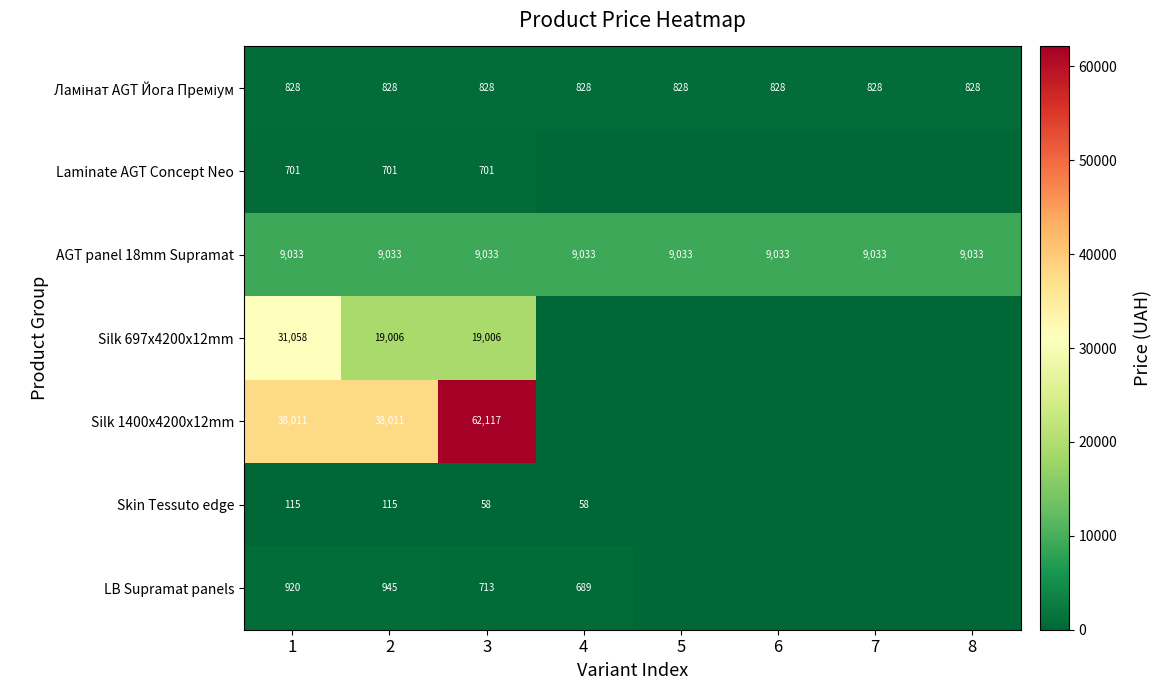

What is the total value across all series at 2?

68639